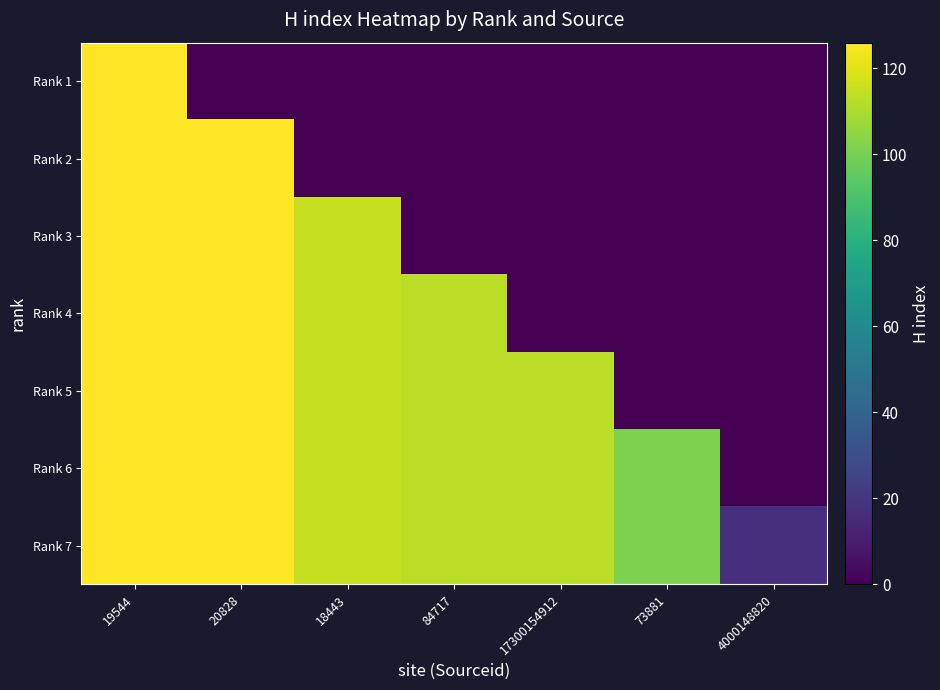

Reading right to left, what are all the values shown in this chart?

Rank 1: 4000148820=0	73881=0	17300154912=0	84717=0	18443=0	20828=0	19544=126
Rank 2: 4000148820=0	73881=0	17300154912=0	84717=0	18443=0	20828=126	19544=126
Rank 3: 4000148820=0	73881=0	17300154912=0	84717=0	18443=115	20828=126	19544=126
Rank 4: 4000148820=0	73881=0	17300154912=0	84717=113	18443=115	20828=126	19544=126
Rank 5: 4000148820=0	73881=0	17300154912=113	84717=113	18443=115	20828=126	19544=126
Rank 6: 4000148820=0	73881=101	17300154912=113	84717=113	18443=115	20828=126	19544=126
Rank 7: 4000148820=17	73881=101	17300154912=113	84717=113	18443=115	20828=126	19544=126